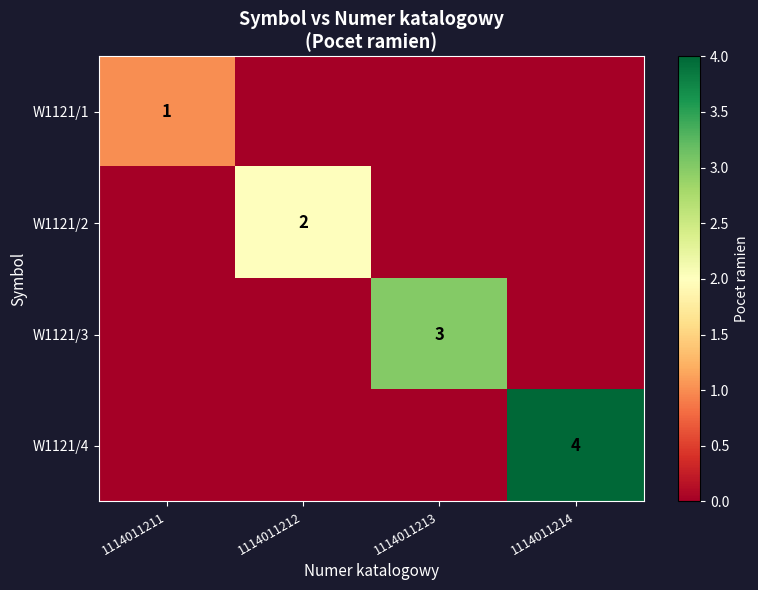

Is it true that W1121/4 equals 6 at 1114011214?

False